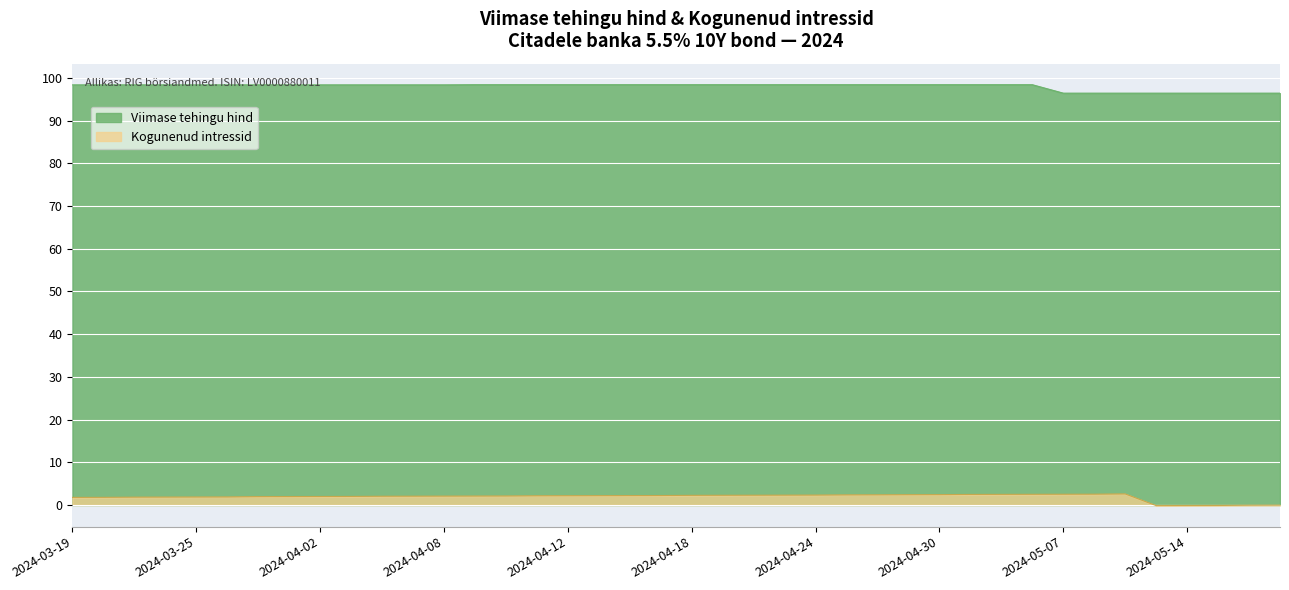

What is the label of the 18th point from the left?

2024-04-22